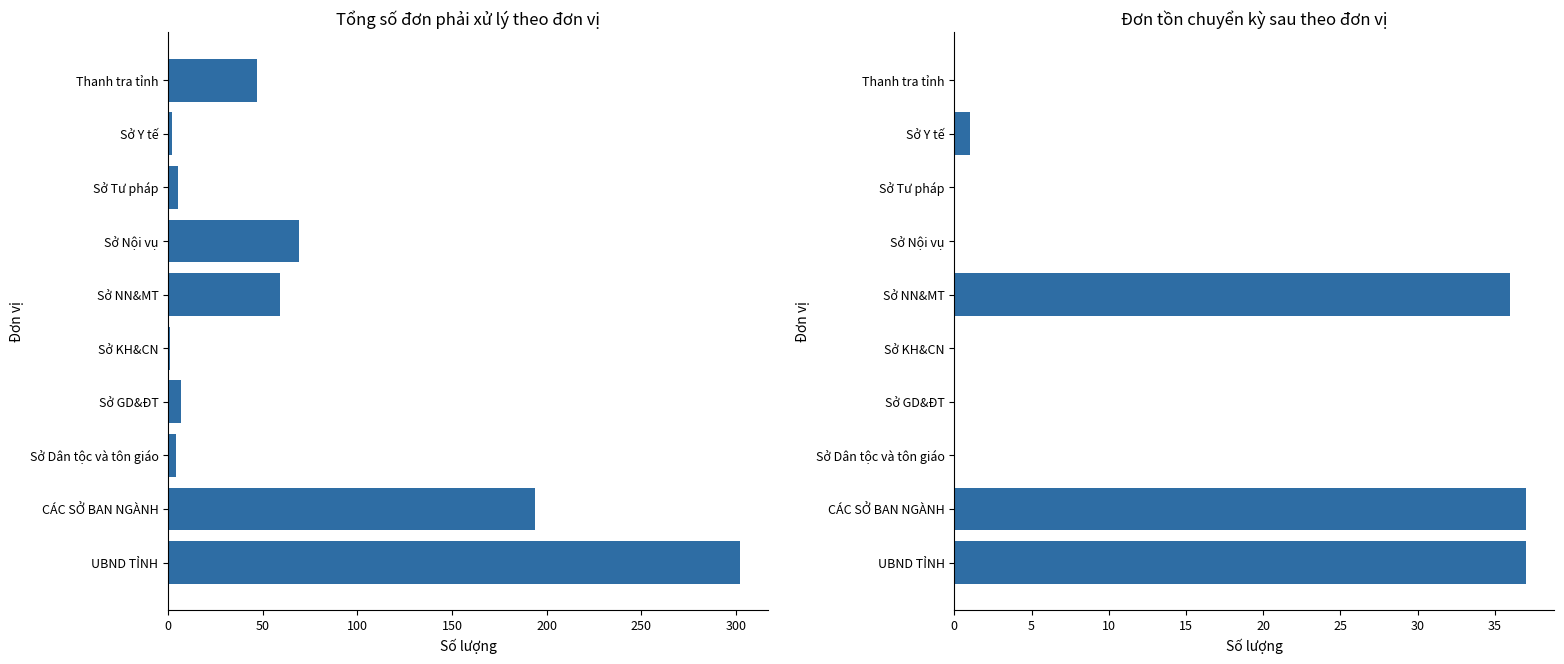

List the series in order of their peak value, lowest first.

Đơn tồn chuyển kỳ sau, Tổng số đơn phải xử lý